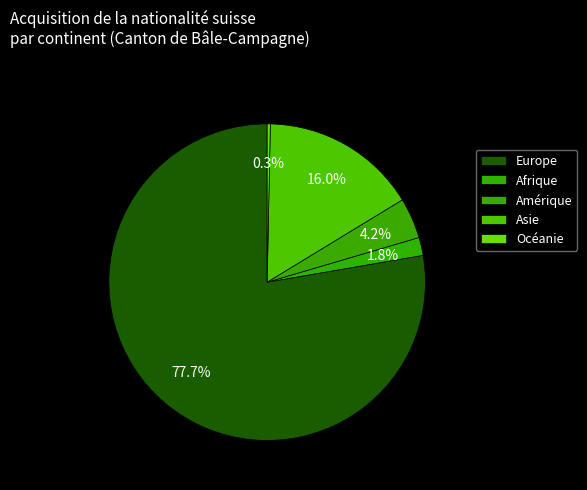

What is the largest slice in the pie chart?

Europe